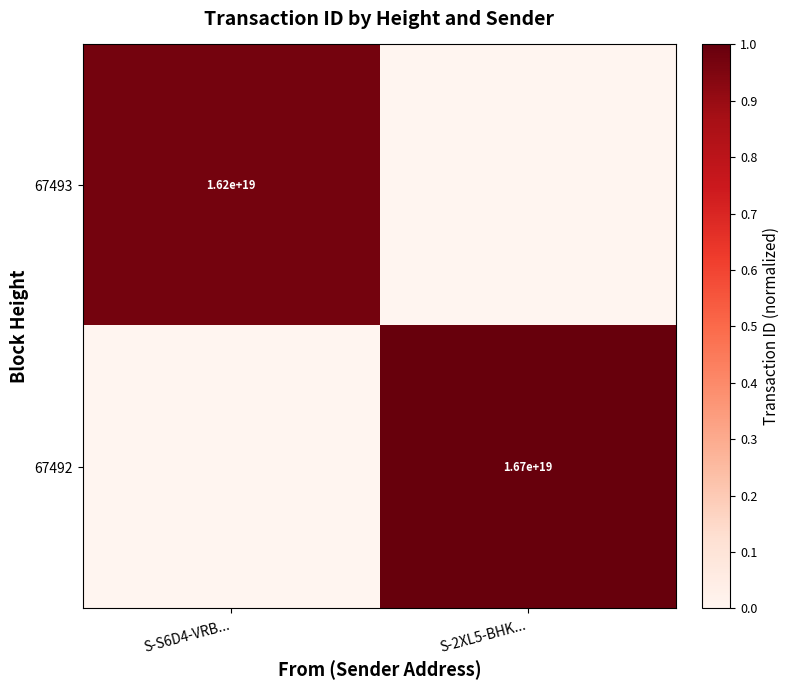

At how many categories does at least one series exceed 0?

2